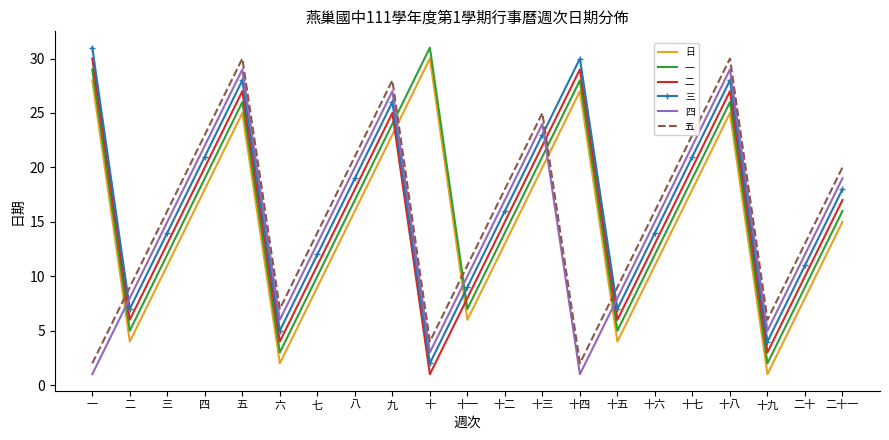

What position from the right is 十七?

5